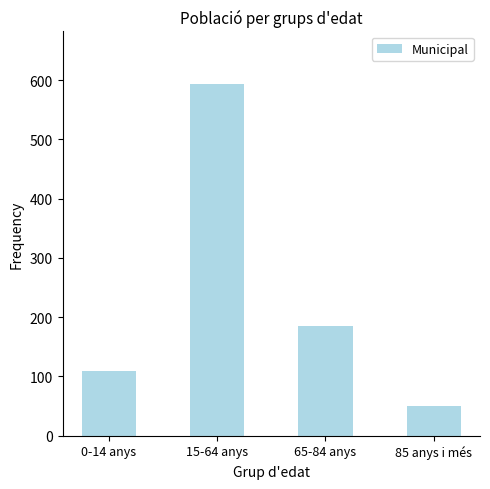

Where is the data nearest to the value 322?

65-84 anys